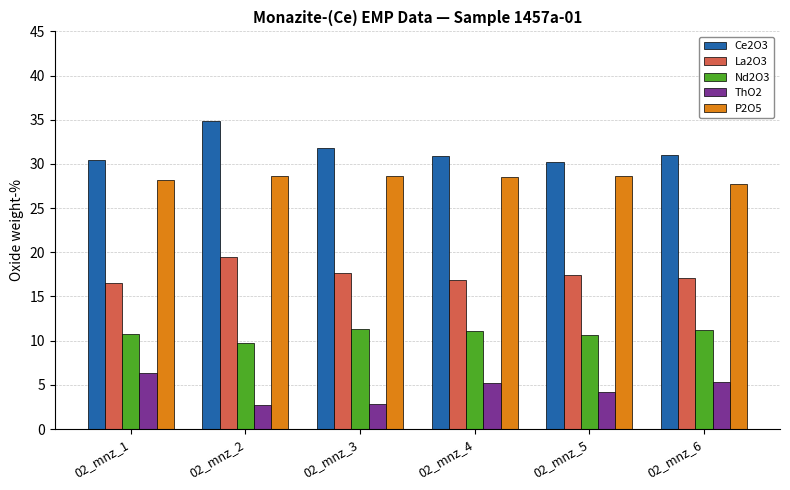

What is the average value of the ThO2 series?

4.4